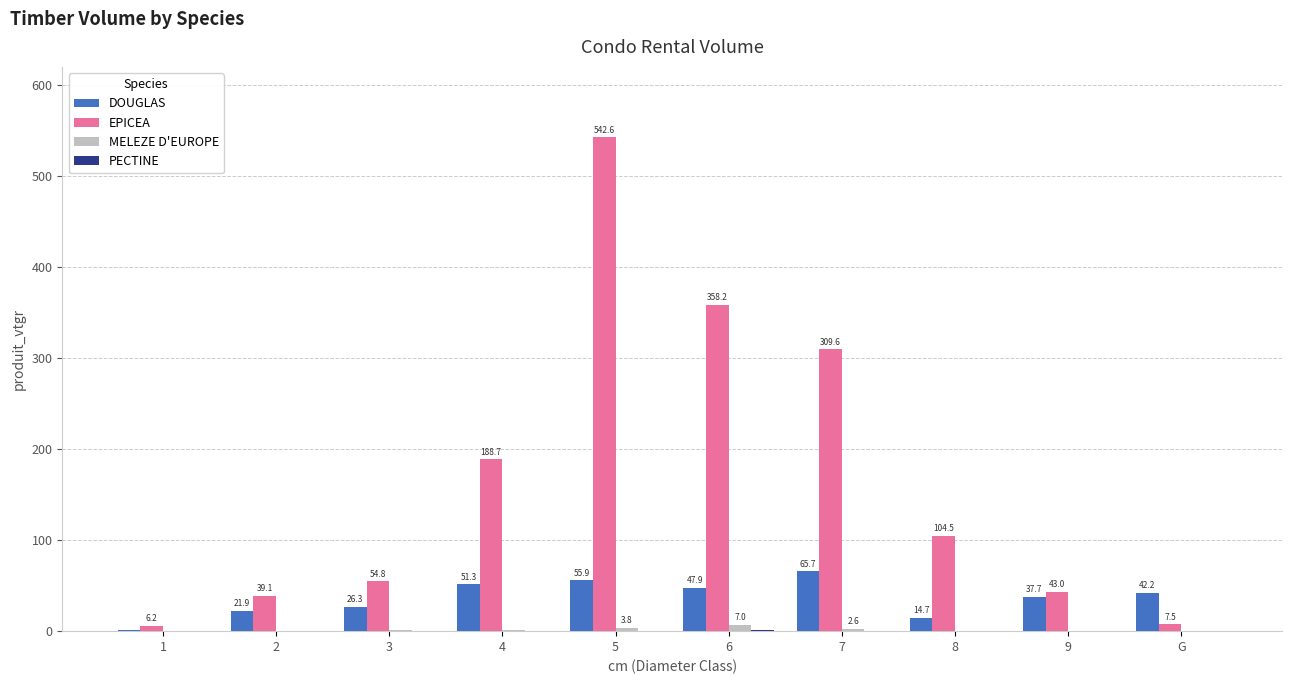

Which label corresponds to the largest value in the chart?

5